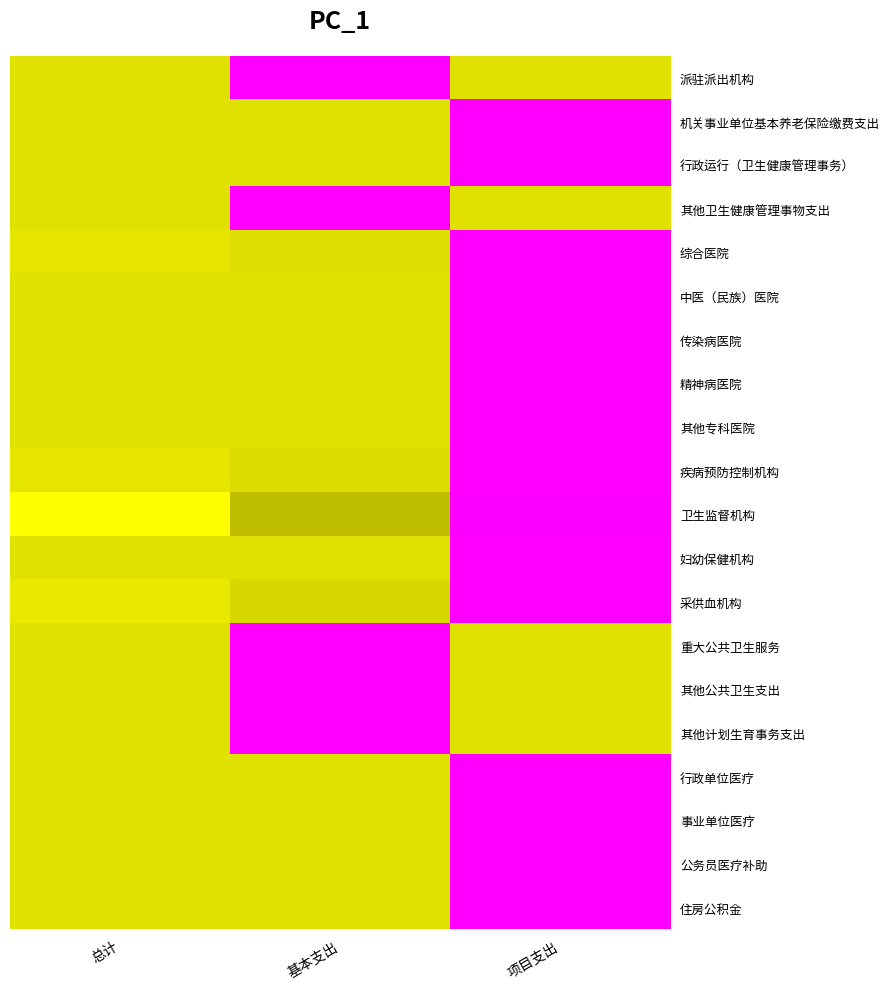

Reading left to right, list all the values displayed in this chart.

派驻派出机构: 总计=0.7	基本支出=-1.4	项目支出=0.7
机关事业单位基本养老保险缴费支出: 总计=0.7	基本支出=0.7	项目支出=-1.4
行政运行（卫生健康管理事务）: 总计=0.7	基本支出=0.7	项目支出=-1.4
其他卫生健康管理事物支出: 总计=0.7	基本支出=-1.4	项目支出=0.7
综合医院: 总计=0.7	基本支出=0.7	项目支出=-1.4
中医（民族）医院: 总计=0.7	基本支出=0.7	项目支出=-1.4
传染病医院: 总计=0.7	基本支出=0.7	项目支出=-1.4
精神病医院: 总计=0.7	基本支出=0.7	项目支出=-1.4
其他专科医院: 总计=0.7	基本支出=0.7	项目支出=-1.4
疾病预防控制机构: 总计=0.7	基本支出=0.7	项目支出=-1.4
卫生监督机构: 总计=0.8	基本支出=0.6	项目支出=-1.4
妇幼保健机构: 总计=0.7	基本支出=0.7	项目支出=-1.4
采供血机构: 总计=0.7	基本支出=0.7	项目支出=-1.4
重大公共卫生服务: 总计=0.7	基本支出=-1.4	项目支出=0.7
其他公共卫生支出: 总计=0.7	基本支出=-1.4	项目支出=0.7
其他计划生育事务支出: 总计=0.7	基本支出=-1.4	项目支出=0.7
行政单位医疗: 总计=0.7	基本支出=0.7	项目支出=-1.4
事业单位医疗: 总计=0.7	基本支出=0.7	项目支出=-1.4
公务员医疗补助: 总计=0.7	基本支出=0.7	项目支出=-1.4
住房公积金: 总计=0.7	基本支出=0.7	项目支出=-1.4